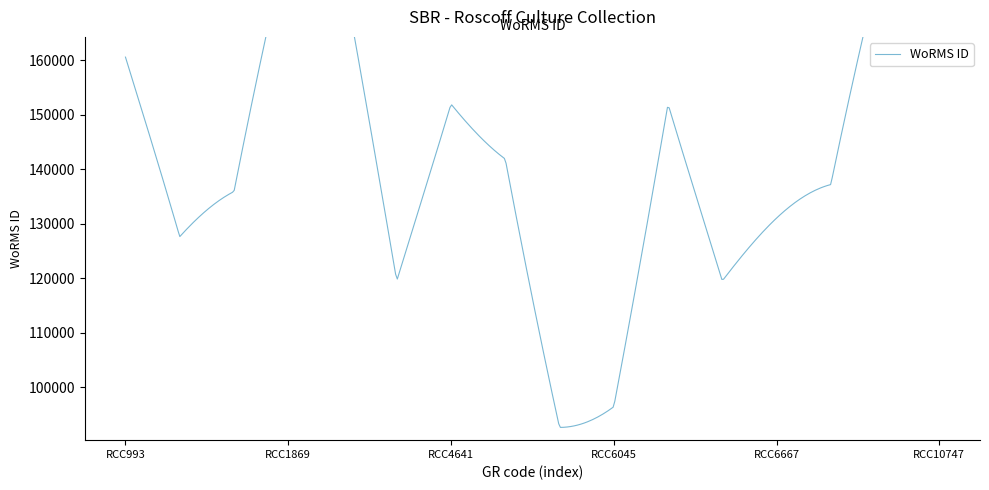

What is the sum of the values at RCC6667 and RCC10746?

275626